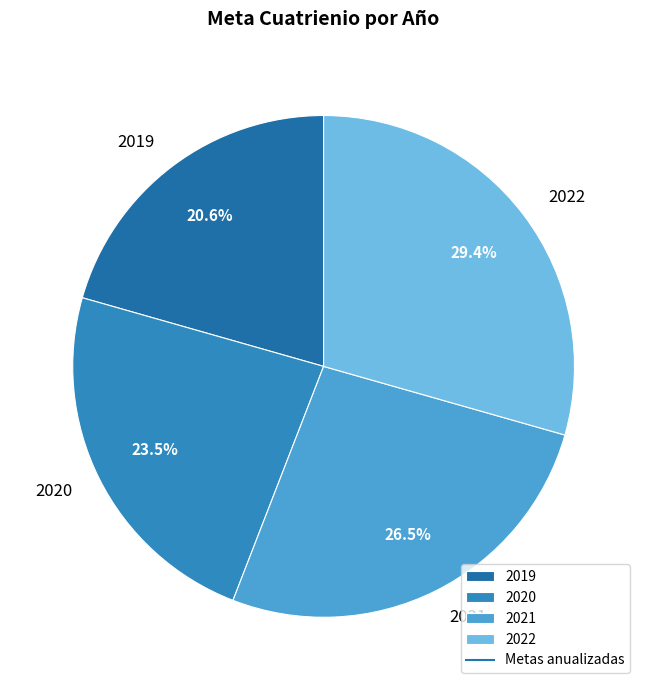

The 2022 slice represents 21% of the pie. True or false?

False